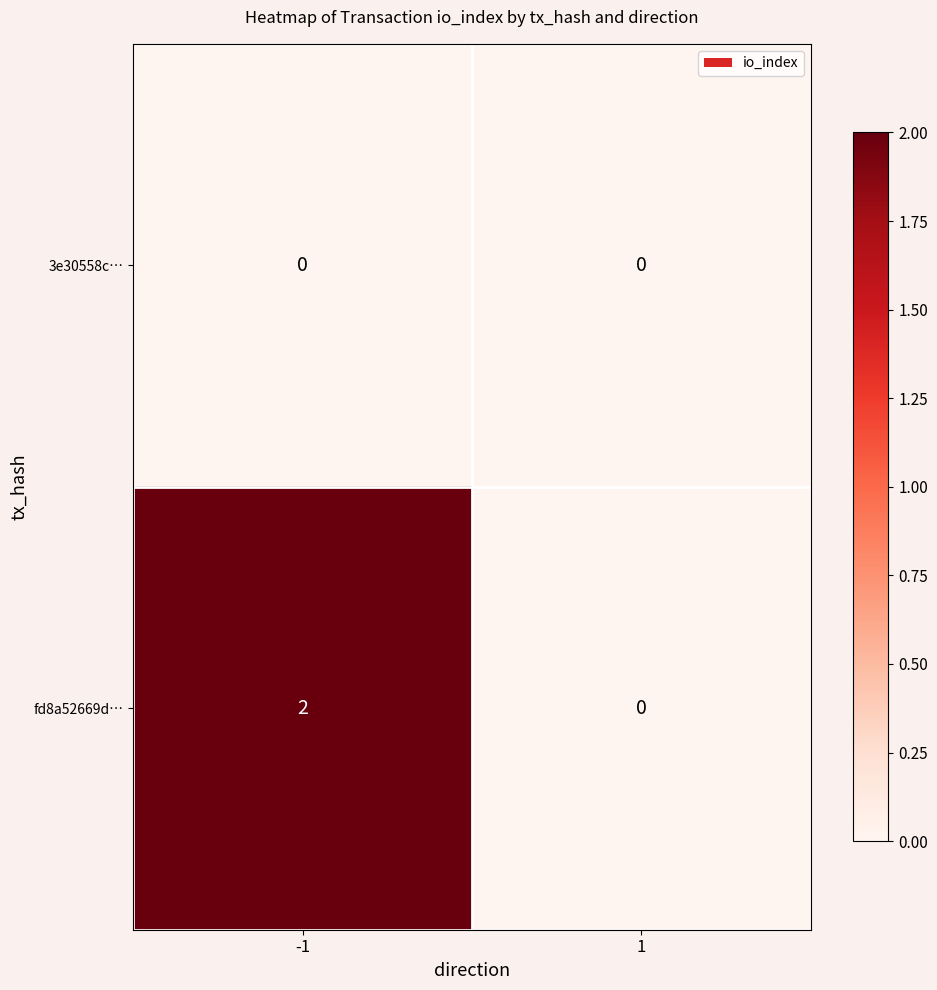

Rank the series by their maximum value, from highest to lowest.

fd8a52669d…, 3e30558c…